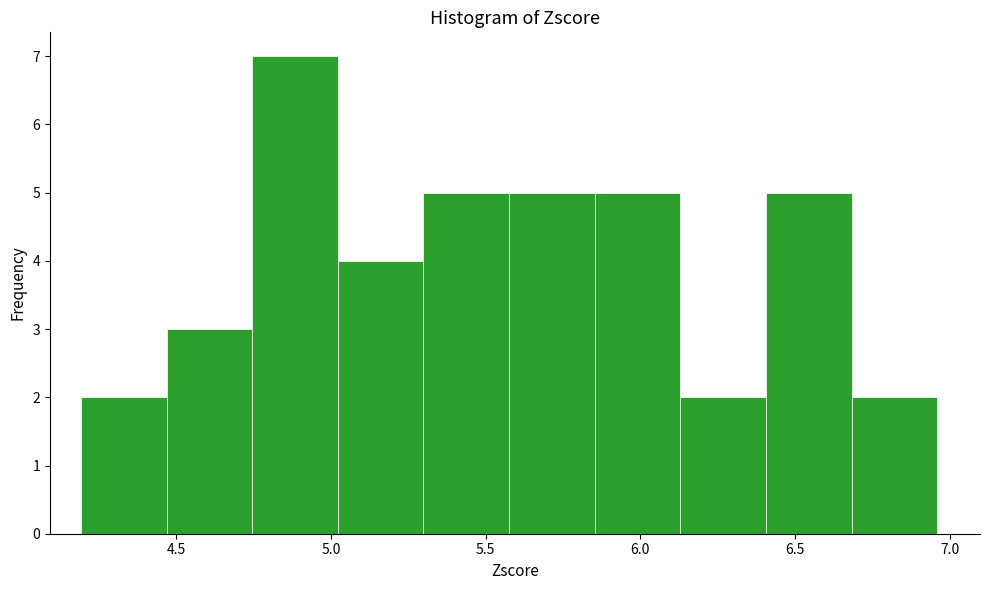

Over which range of the x-axis is the bar tallest?

4.75 to 5.00